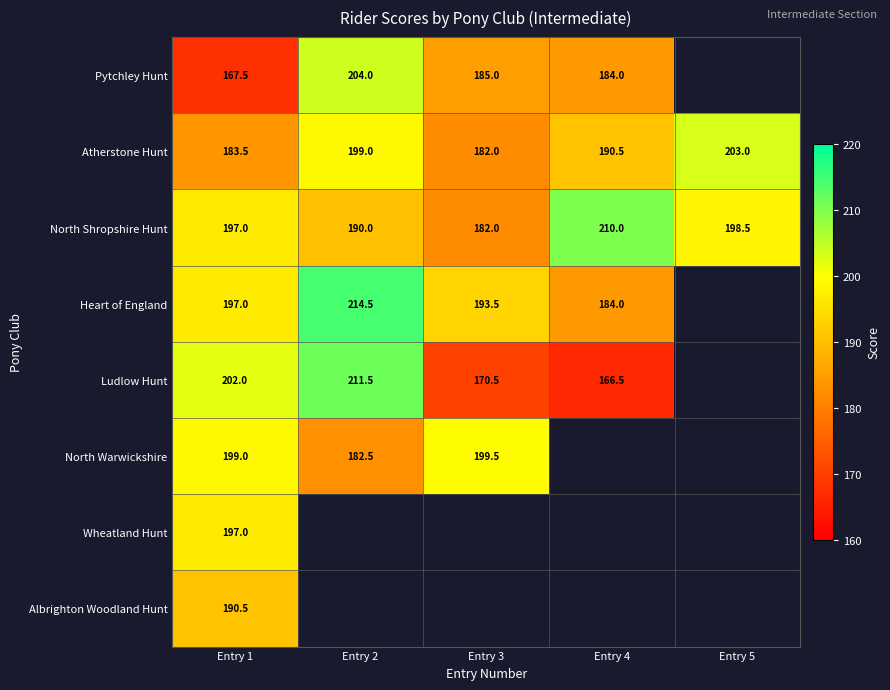

The value of Heart of England at Entry 4 is 184.0. True or false?

True